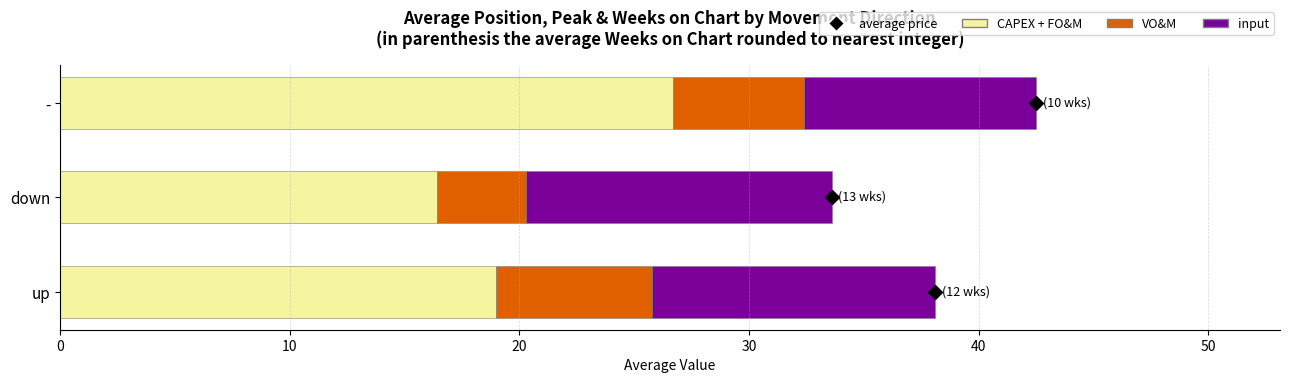

At which category is the sum across all series the highest?

-